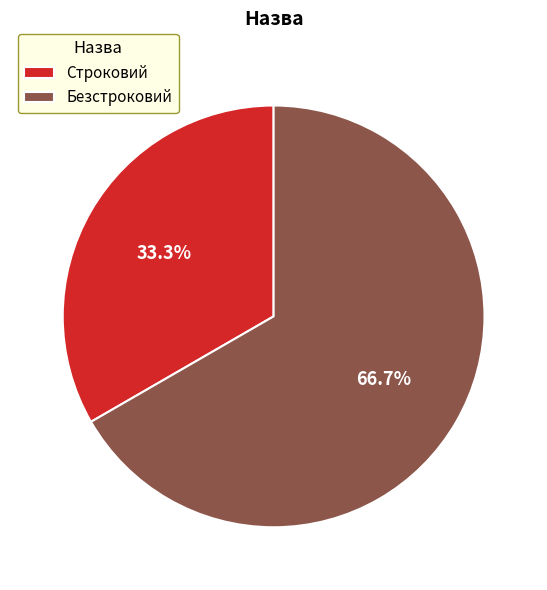

Does Строковий account for over 50% of the chart?

No